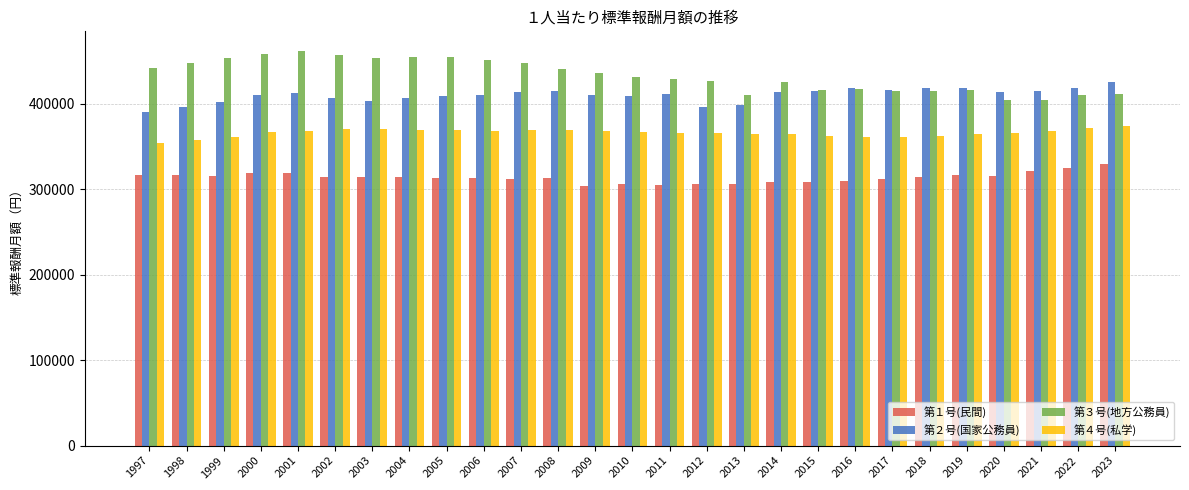

How many bars are there in each group?

4